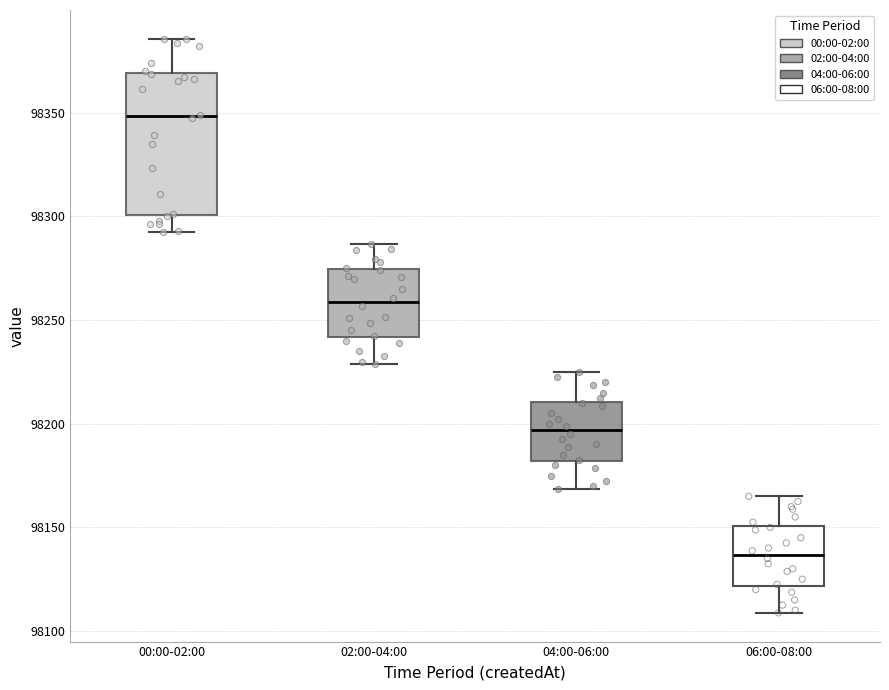

Which box is the tallest, from its lower edge to its upper edge?

00:00-02:00